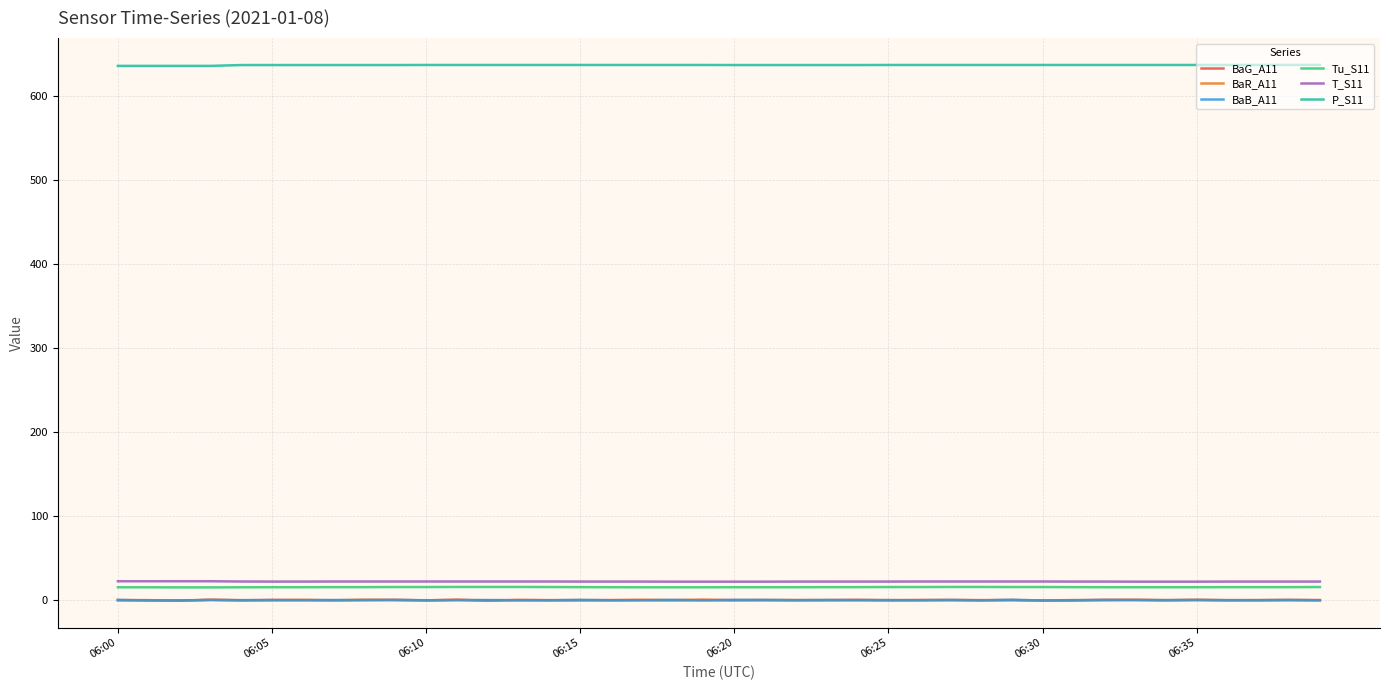

True or false: T_S11 and BaR_A11 intersect in this chart.

False